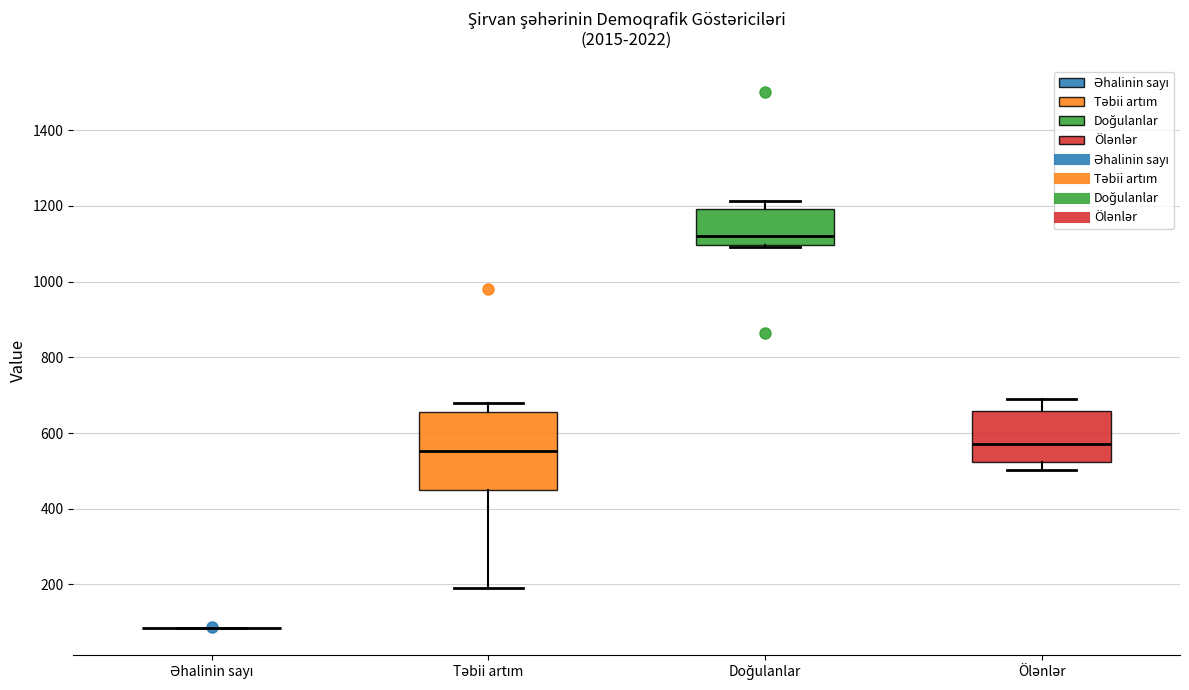

Where does the median line of the box for Təbii artım sit on the y-axis? The values are not printed on the chart, so give them approximately, as read against the axis.

560